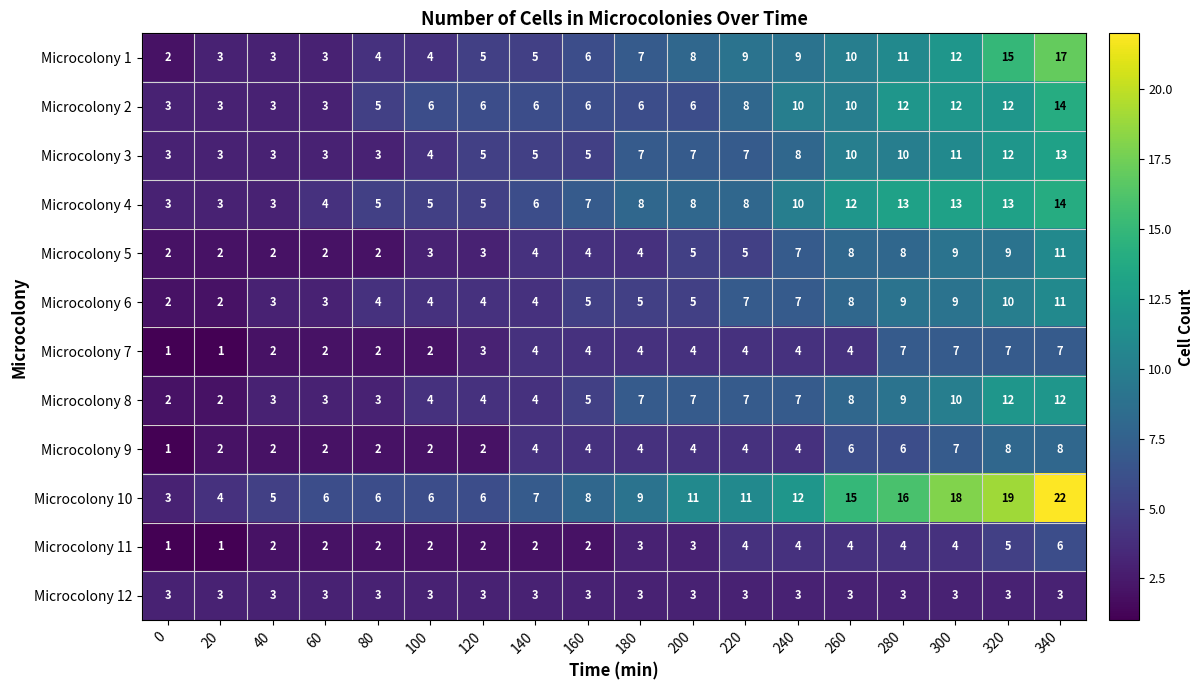

How many data points does each series have?

18